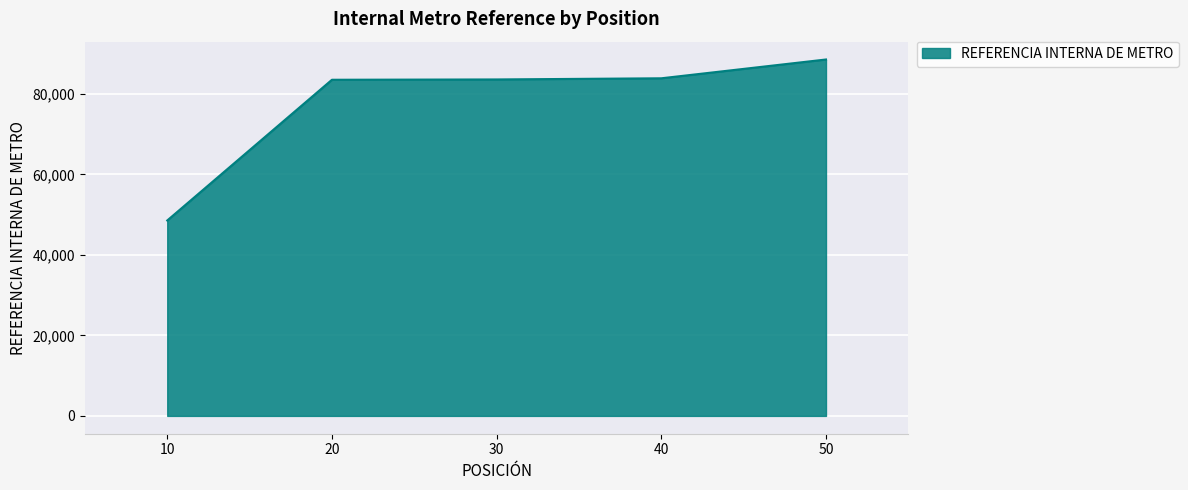

What is the average value?

77594